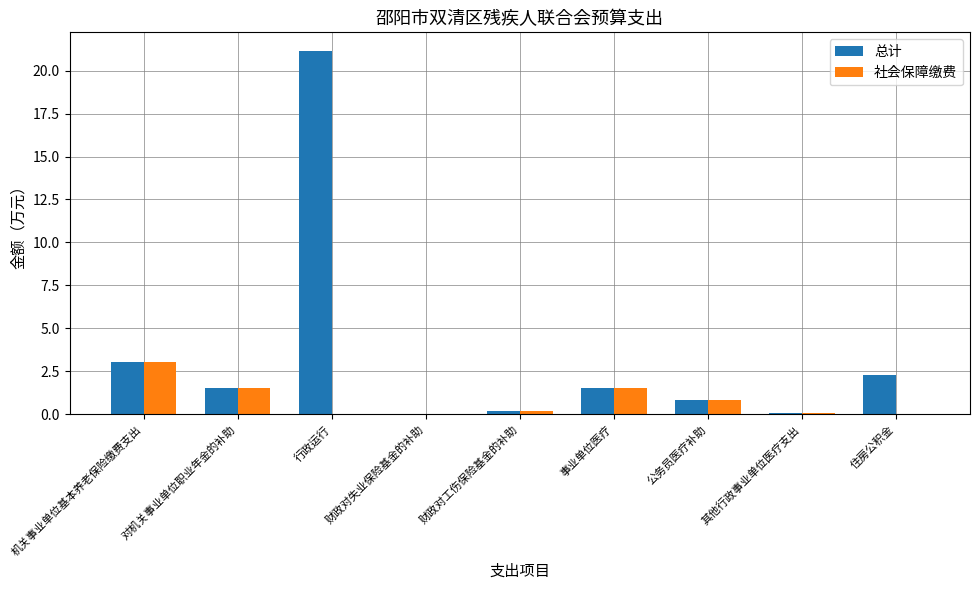

What is the sum of all 总计 values?

30.6